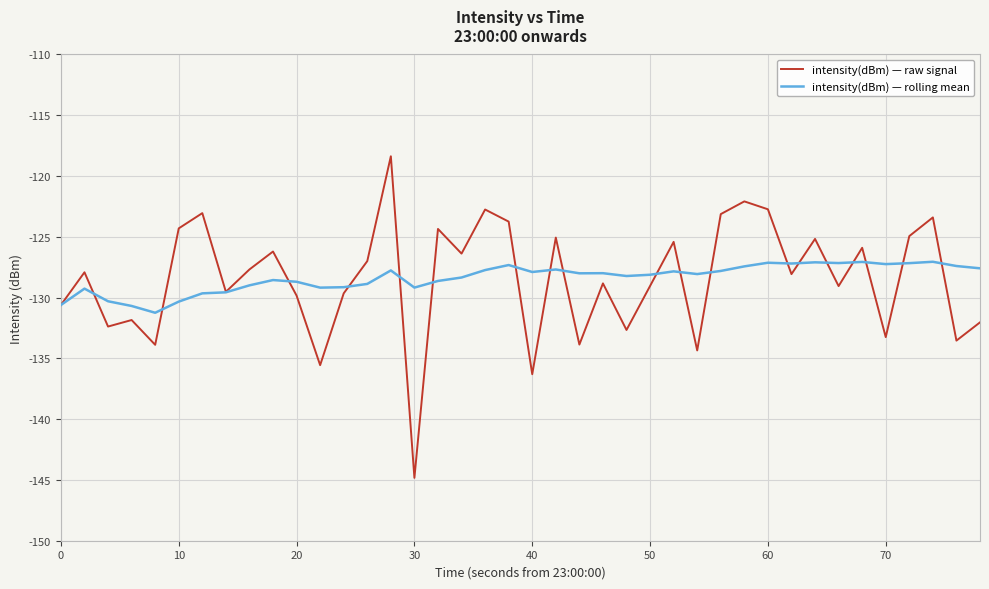

Which series has the widest spread of values?

intensity(dBm) — raw signal